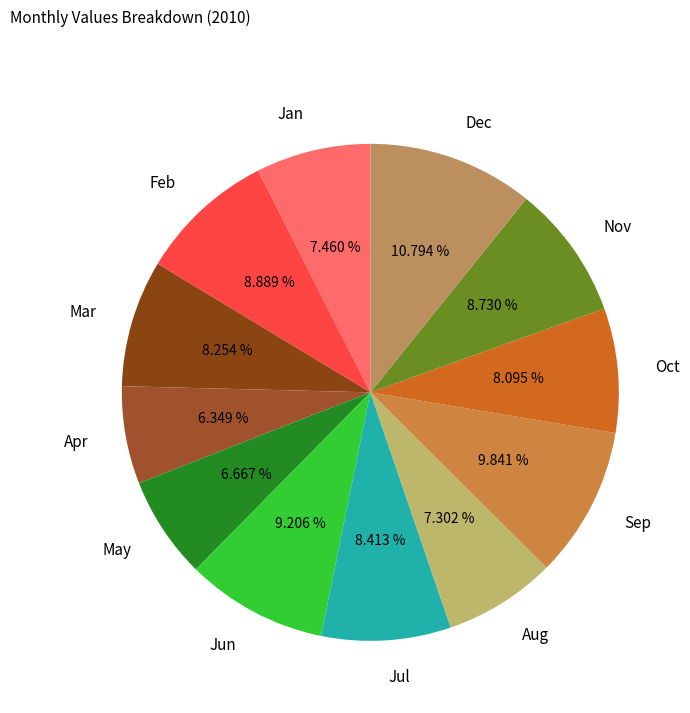

To the nearest percent, what percentage of the pie is Sep?

10%